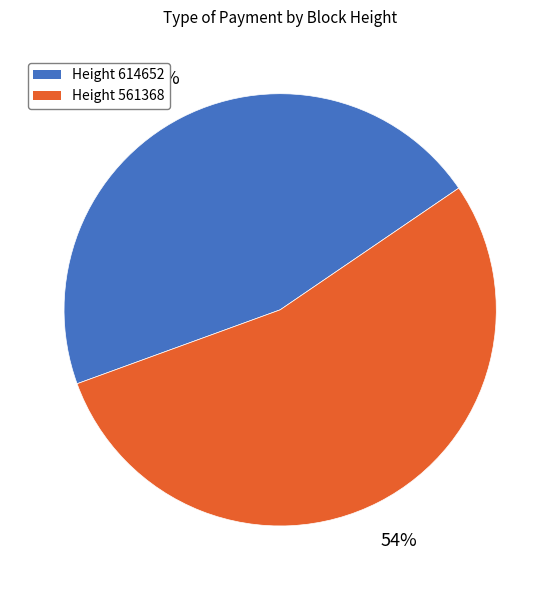

To the nearest percent, what is the difference between the largest and smallest slice percentages?

8%